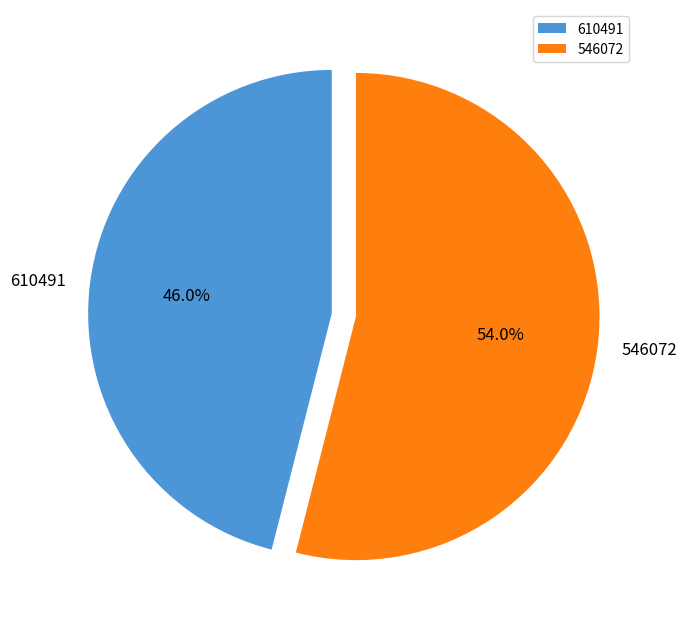

Is it true that 610491 is 46% of the pie?

True